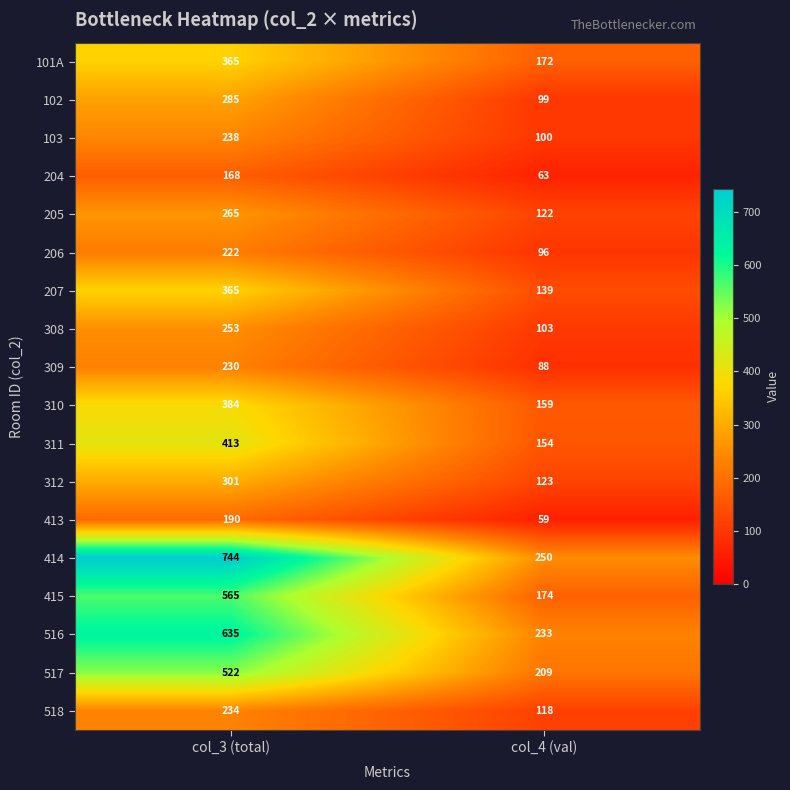

What is the maximum value shown in the chart?

744